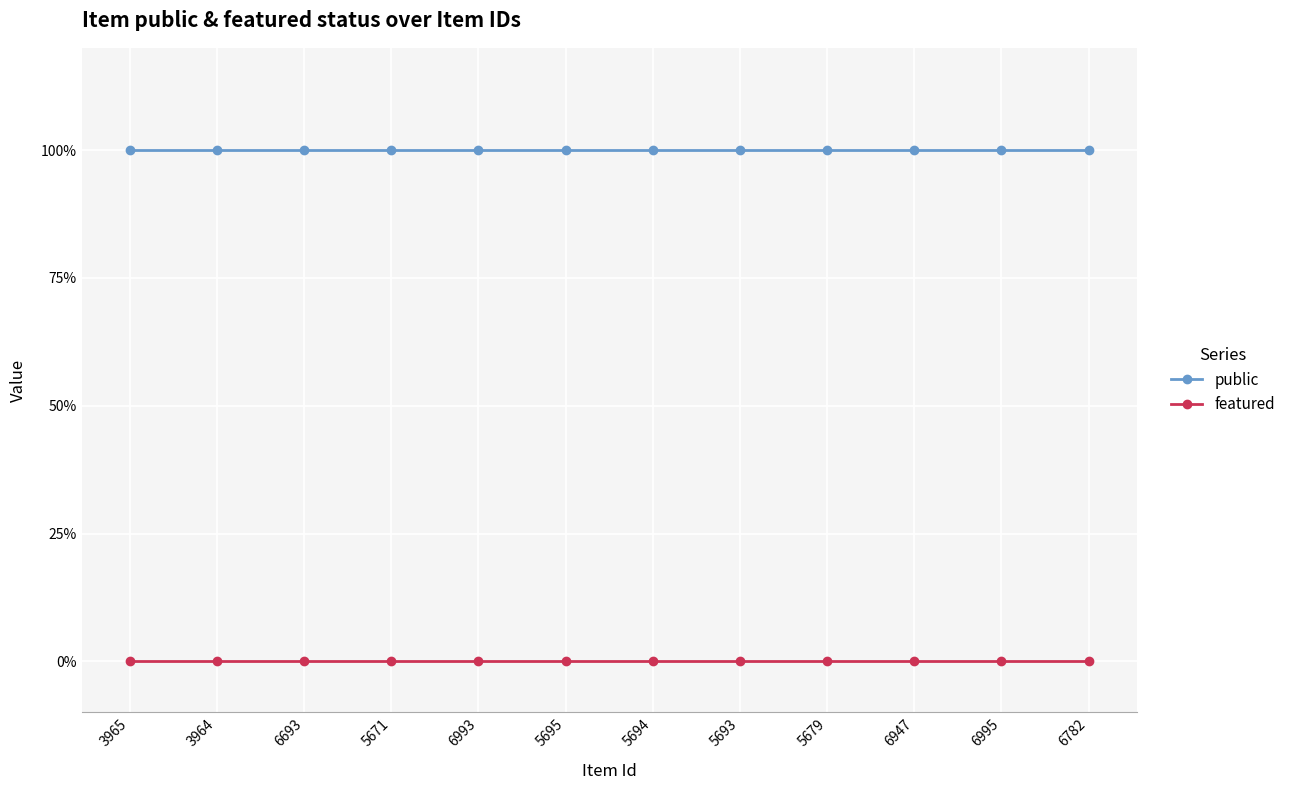

True or false: featured and public cross at least once.

False